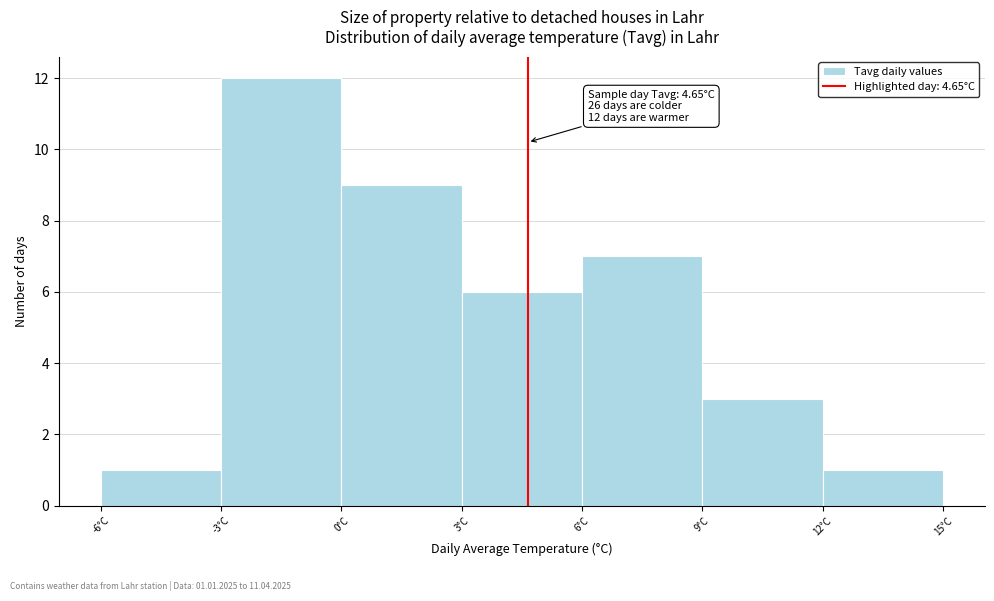

Over which range of the x-axis is the bar tallest?

-3 to 0